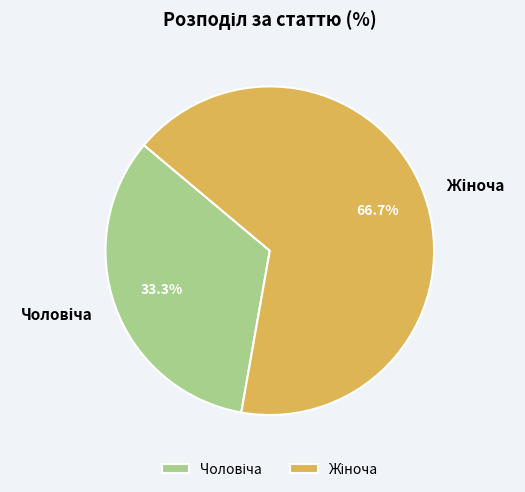

The Чоловіча slice represents 21% of the pie. True or false?

False